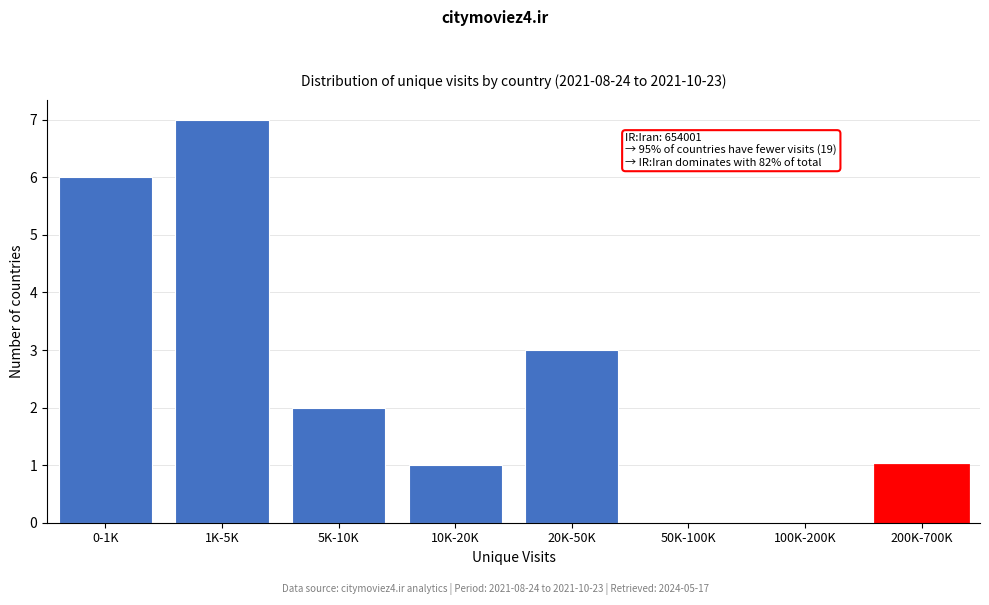

Reading left to right, what are all the values shown in this chart?

0-1K=6	1K-5K=7	5K-10K=2	10K-20K=1	20K-50K=3	50K-100K=0	100K-200K=0	200K-700K=1